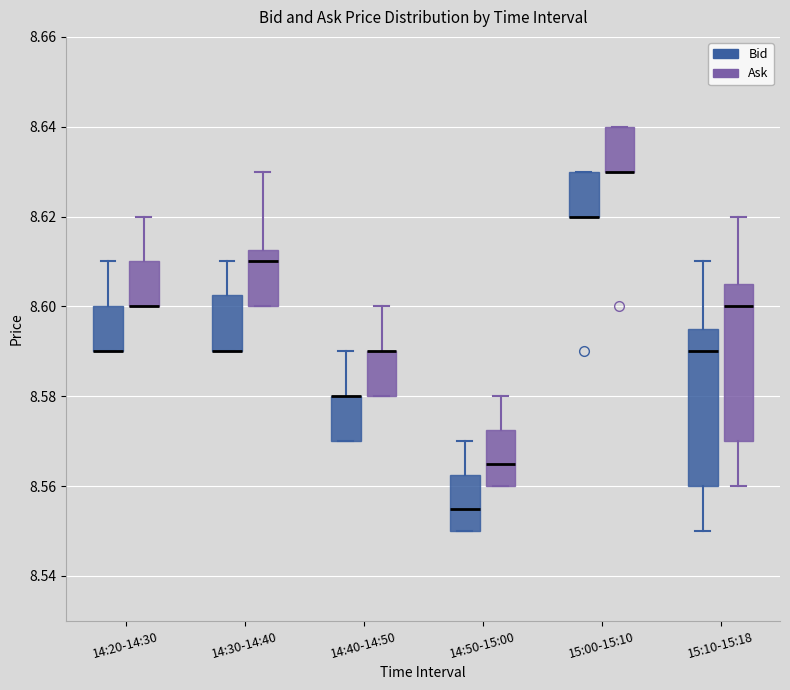

Where is the upper edge of the box for 14:30-14:40 (Bid) on the y-axis? The values are not printed on the chart, so give them approximately, as read against the axis.

8.602